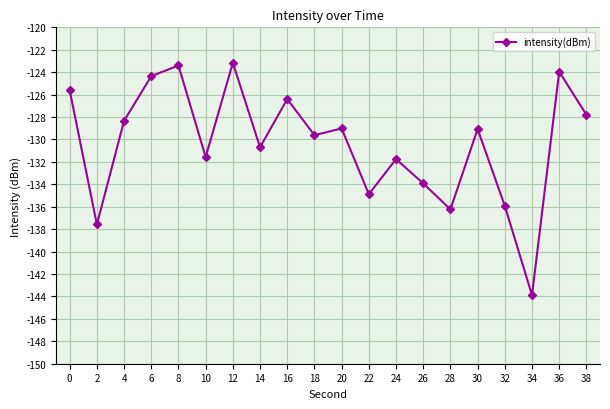

Count the number of data series in this chart.

1